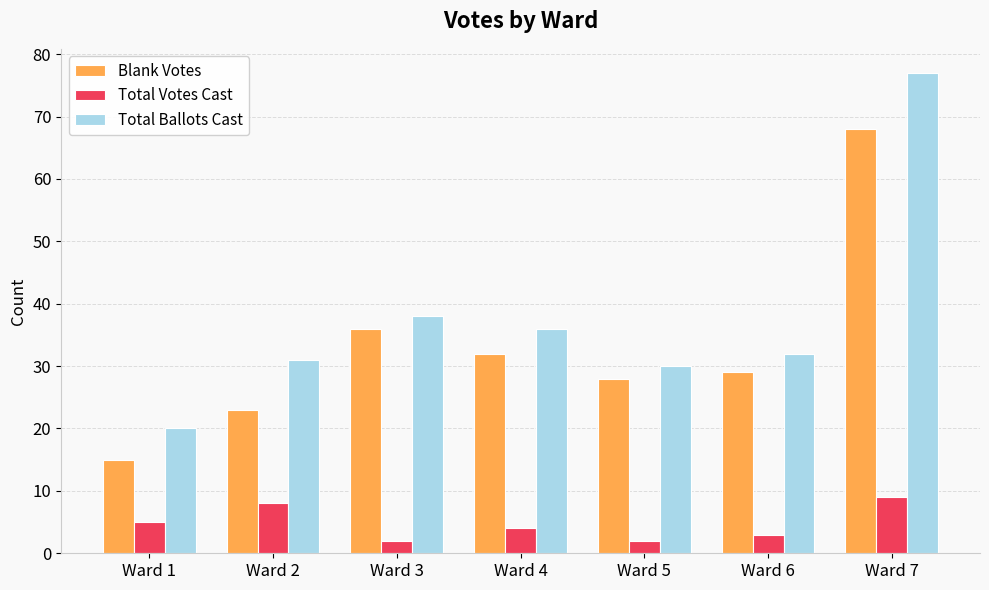

What are all the series names shown in the legend?

Blank Votes, Total Votes Cast, Total Ballots Cast